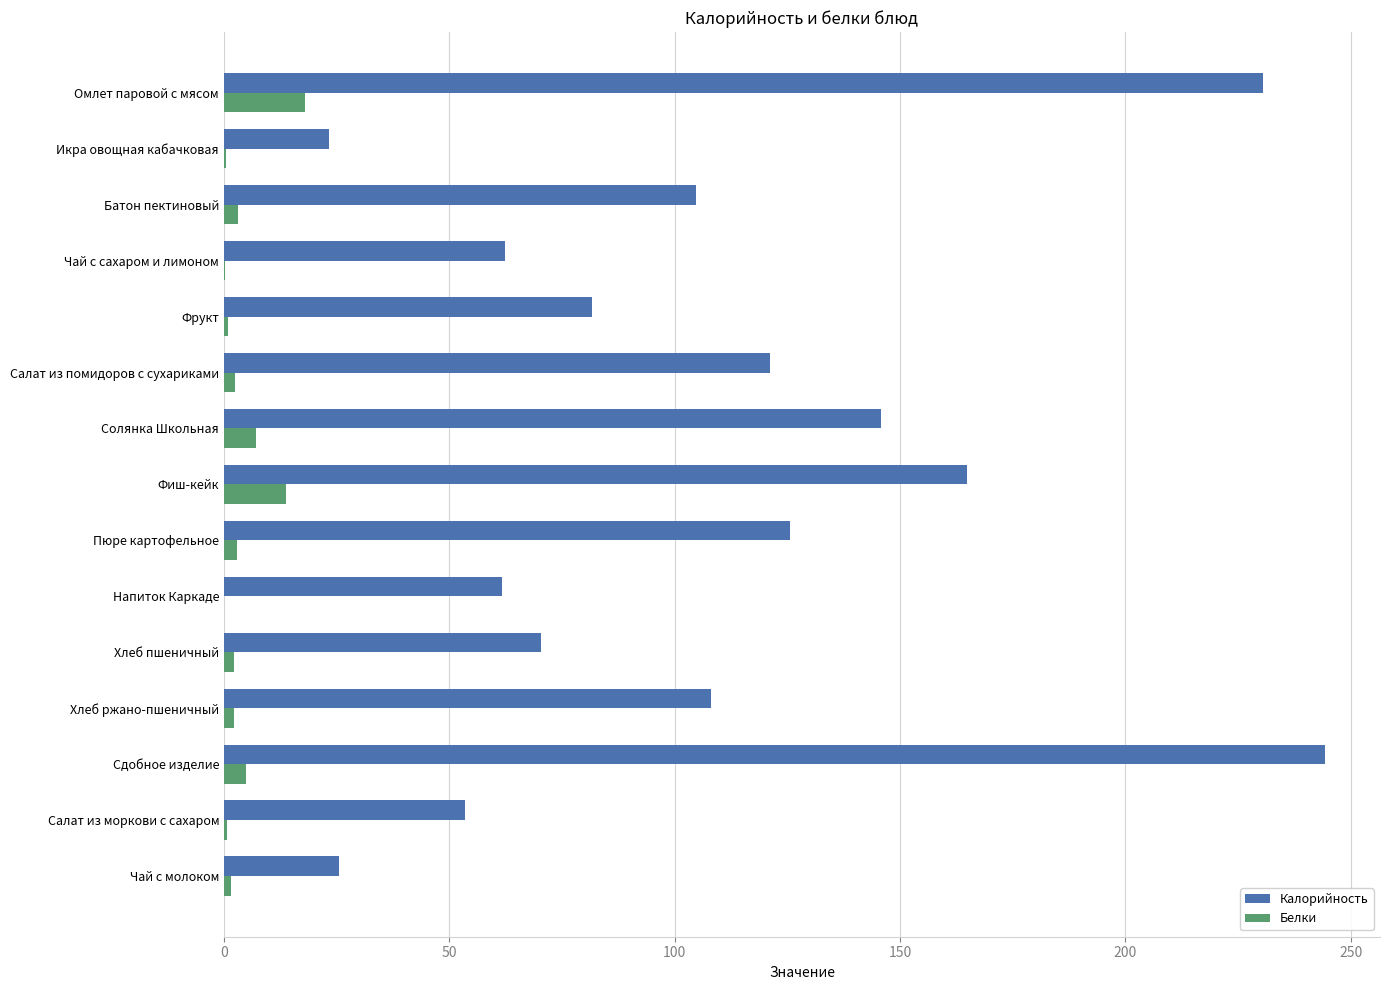

What is the highest value of the Белки series?

17.9